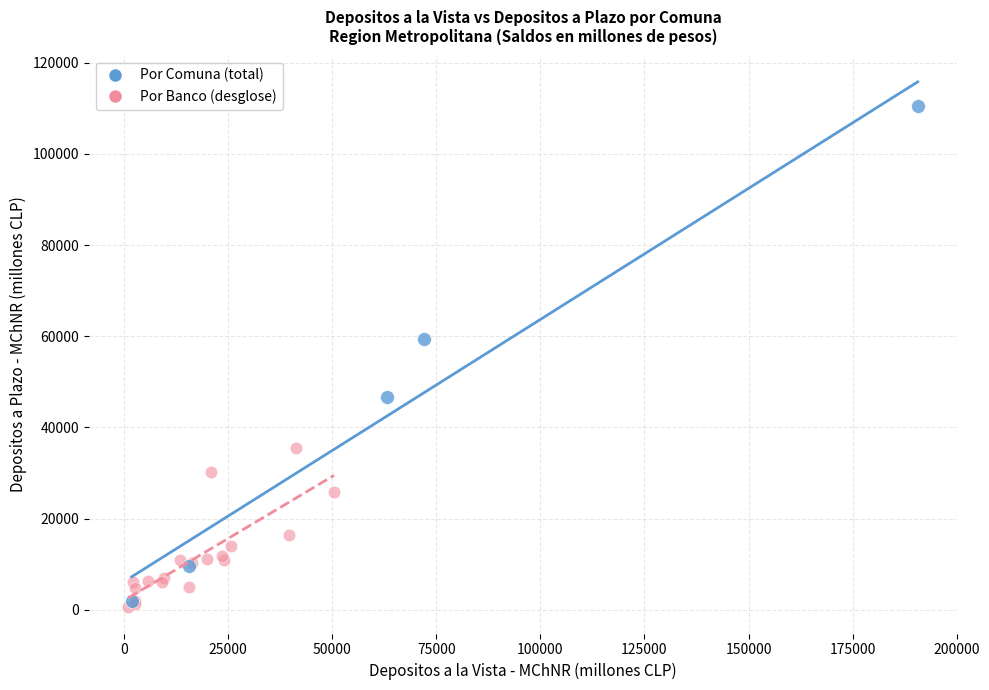

Which series reaches the maximum Y coordinate?

Por Comuna (total)